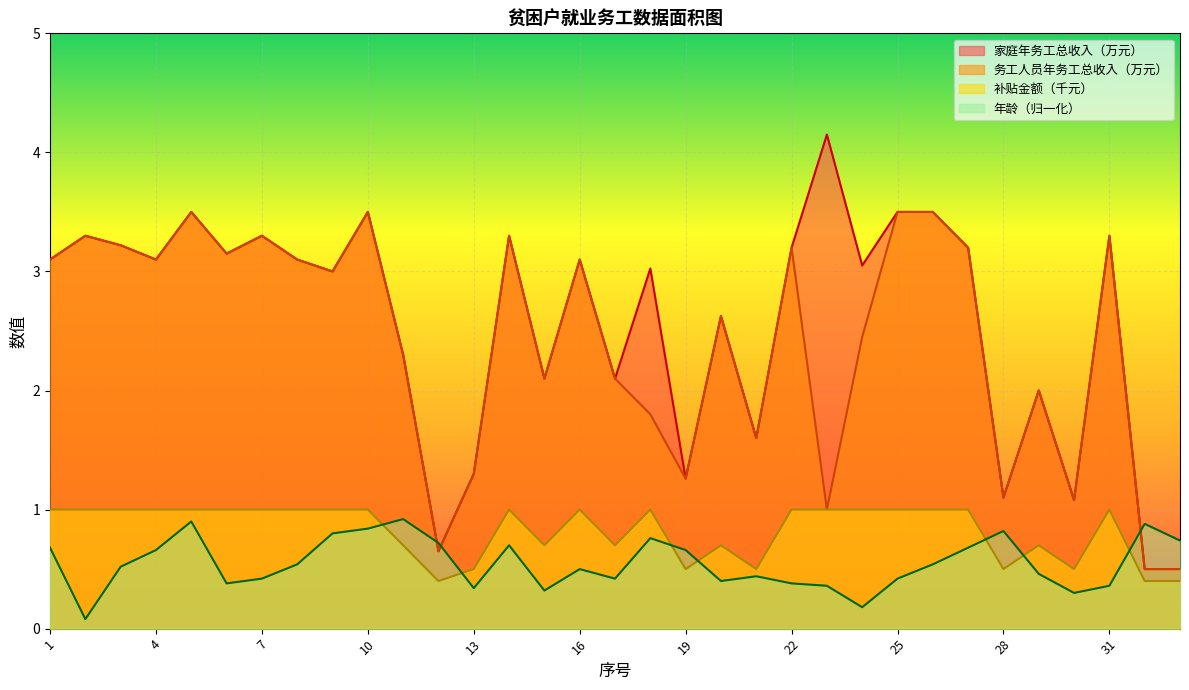

Which category has the highest value in the 务工人员年务工总收入（万元） series?

5